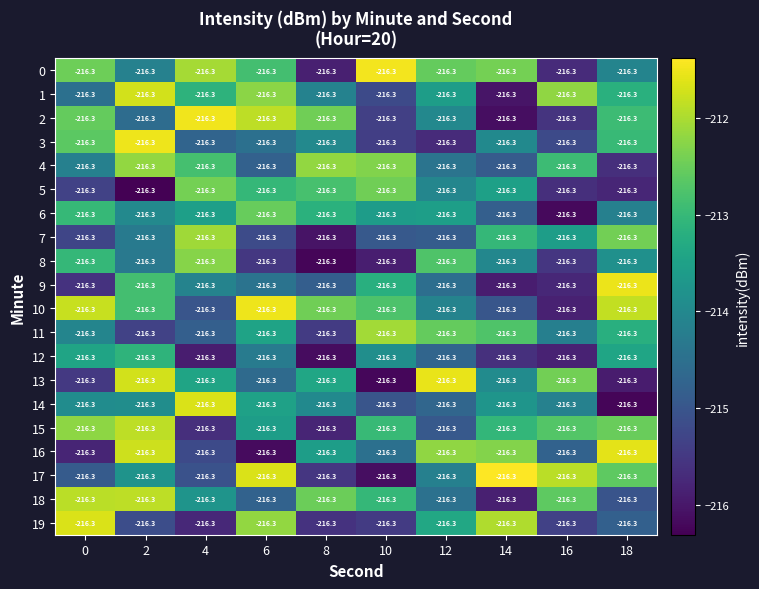

The value of 11 at 16 is -356.5. True or false?

False